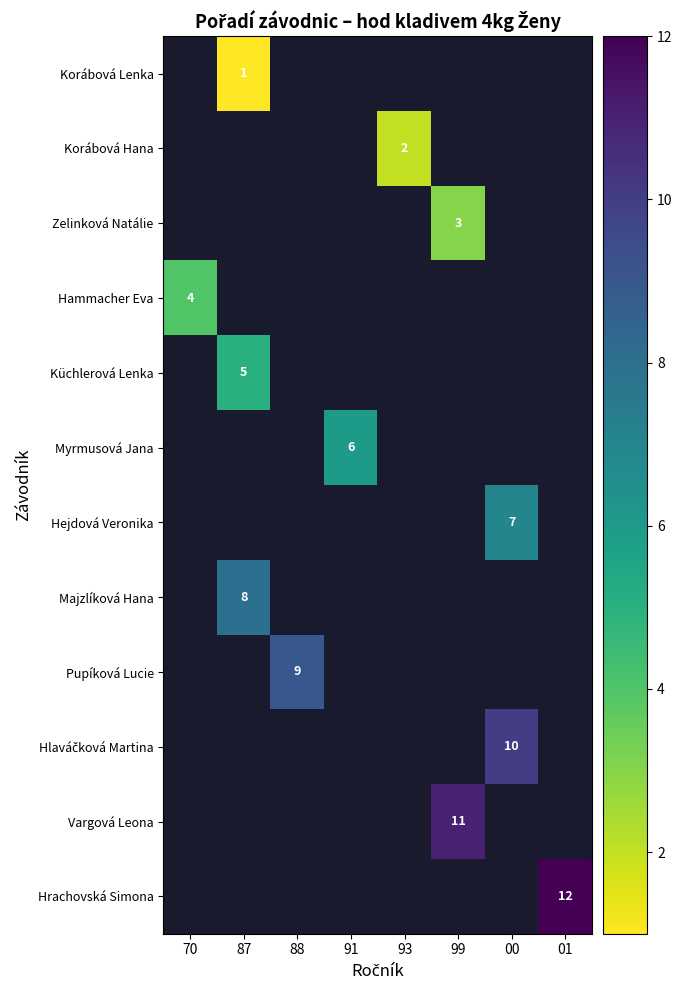

The value of Korábová Lenka at 87 is 1. True or false?

True